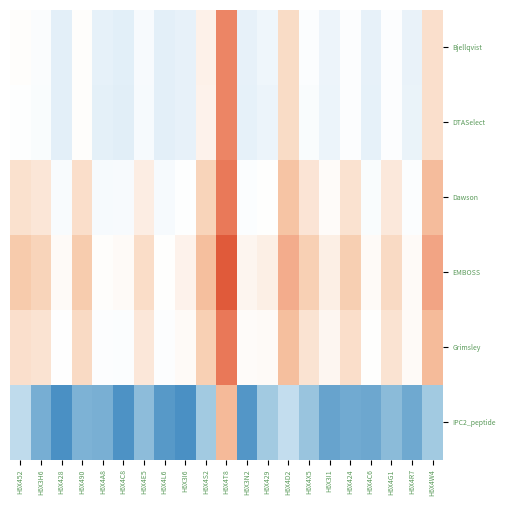

Reading left to right, what are all the values shown in this chart?

Bjellqvist: H6X452=10.1	H6X3H6=10.0	H6X428=9.6	H6X490=10.1	H6X4A8=9.6	H6X4C8=9.6	H6X4E5=9.9	H6X4L6=9.6	H6X3I6=9.7	H6X4S2=10.2	H6X4T8=11.6	H6X3N2=9.7	H6X429=9.8	H6X4D2=10.5	H6X4X5=10.0	H6X3I1=9.8	H6X424=10.0	H6X4C6=9.7	H6X4G1=10.0	H6X4R7=9.7	H6X4W4=10.4
DTASelect: H6X452=10.0	H6X3H6=10.0	H6X428=9.6	H6X490=10.1	H6X4A8=9.6	H6X4C8=9.6	H6X4E5=9.9	H6X4L6=9.6	H6X3I6=9.7	H6X4S2=10.2	H6X4T8=11.6	H6X3N2=9.6	H6X429=9.7	H6X4D2=10.5	H6X4X5=10.0	H6X3I1=9.7	H6X424=10.0	H6X4C6=9.6	H6X4G1=10.0	H6X4R7=9.7	H6X4W4=10.4
Dawson: H6X452=10.4	H6X3H6=10.3	H6X428=9.9	H6X490=10.5	H6X4A8=9.9	H6X4C8=9.9	H6X4E5=10.3	H6X4L6=9.9	H6X3I6=10.0	H6X4S2=10.6	H6X4T8=11.7	H6X3N2=10.0	H6X429=10.0	H6X4D2=10.8	H6X4X5=10.4	H6X3I1=10.1	H6X424=10.4	H6X4C6=10.0	H6X4G1=10.3	H6X4R7=10.0	H6X4W4=10.9
EMBOSS: H6X452=10.7	H6X3H6=10.6	H6X428=10.1	H6X490=10.7	H6X4A8=10.1	H6X4C8=10.1	H6X4E5=10.5	H6X4L6=10.0	H6X3I6=10.2	H6X4S2=10.8	H6X4T8=12.1	H6X3N2=10.2	H6X429=10.2	H6X4D2=11.1	H6X4X5=10.6	H6X3I1=10.2	H6X424=10.7	H6X4C6=10.1	H6X4G1=10.5	H6X4R7=10.1	H6X4W4=11.2
Grimsley: H6X452=10.4	H6X3H6=10.4	H6X428=10.0	H6X490=10.5	H6X4A8=10.0	H6X4C8=10.0	H6X4E5=10.3	H6X4L6=10.0	H6X3I6=10.1	H6X4S2=10.6	H6X4T8=11.7	H6X3N2=10.1	H6X429=10.1	H6X4D2=10.8	H6X4X5=10.4	H6X3I1=10.1	H6X424=10.5	H6X4C6=10.0	H6X4G1=10.4	H6X4R7=10.1	H6X4W4=10.9
IPC2_peptide: H6X452=9.1	H6X3H6=8.4	H6X428=8.1	H6X490=8.5	H6X4A8=8.5	H6X4C8=8.1	H6X4E5=8.6	H6X4L6=8.2	H6X3I6=8.1	H6X4S2=8.8	H6X4T8=10.9	H6X3N2=8.2	H6X429=8.8	H6X4D2=9.2	H6X4X5=8.7	H6X3I1=8.3	H6X424=8.4	H6X4C6=8.4	H6X4G1=8.6	H6X4R7=8.4	H6X4W4=8.8